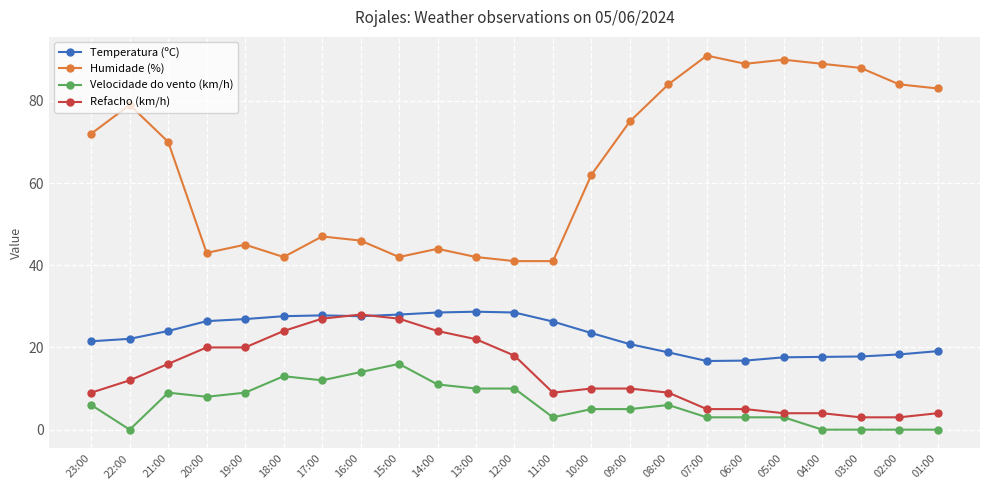

What is the maximum value shown in the chart?

91.0